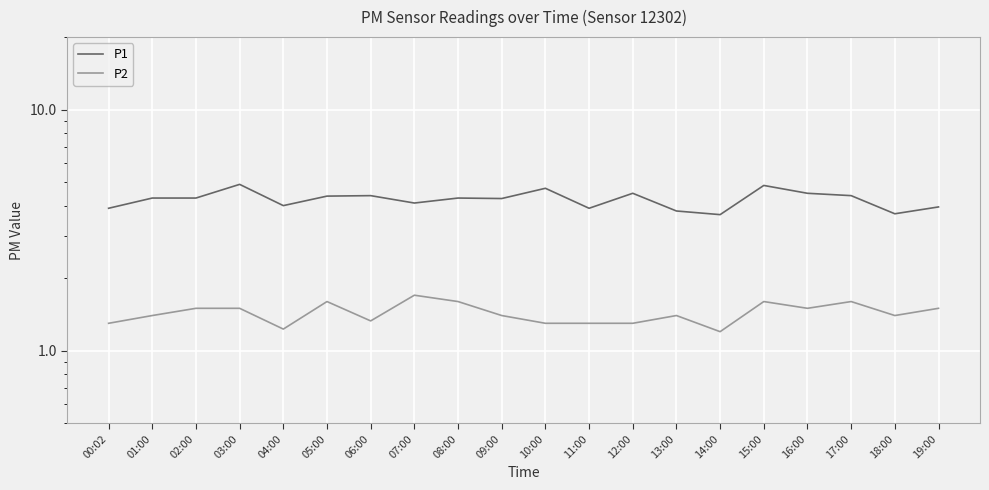

What is the label of the 3rd point from the right?

17:00